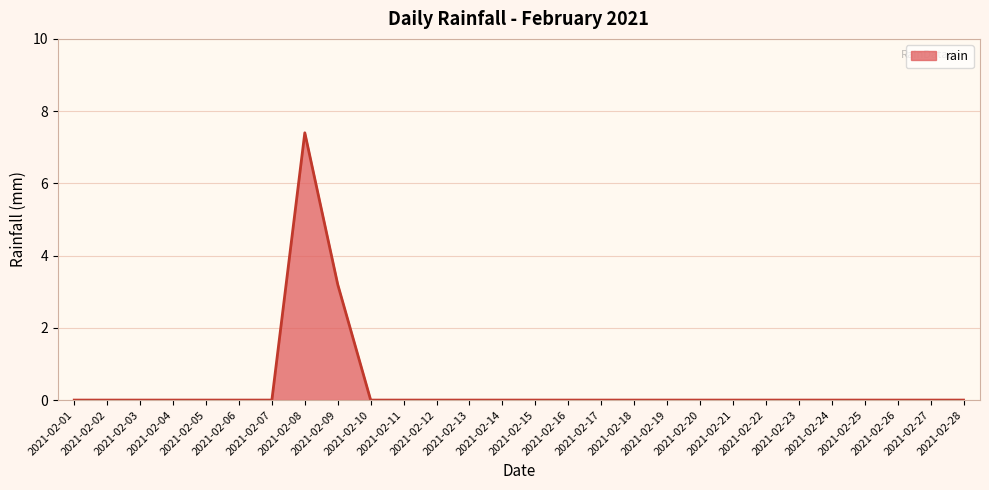

What is the maximum value shown in the chart?

7.4